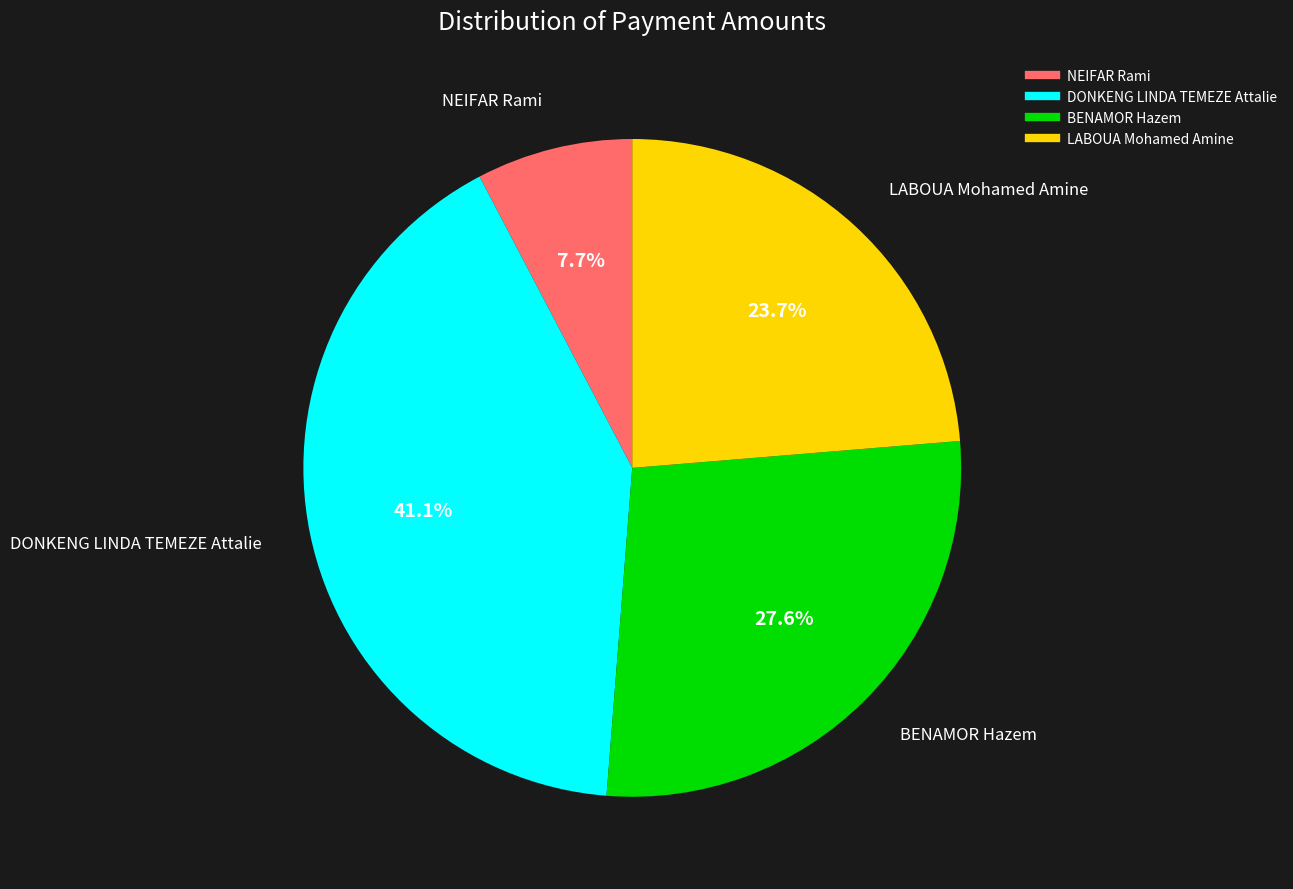

Is there any slice that represents more than half of the pie?

No